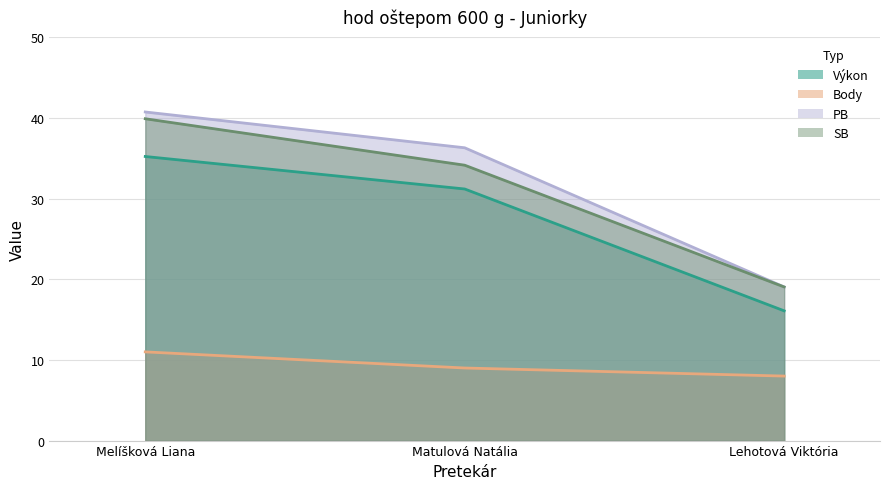

At Lehotová Viktória, list the series in order from largest to smallest.

PB, SB, Výkon, Body